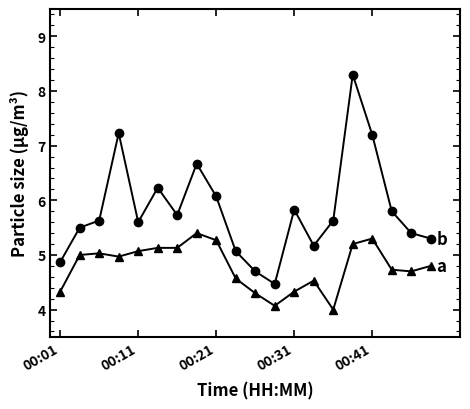

What is the maximum value shown in the chart?

8.3